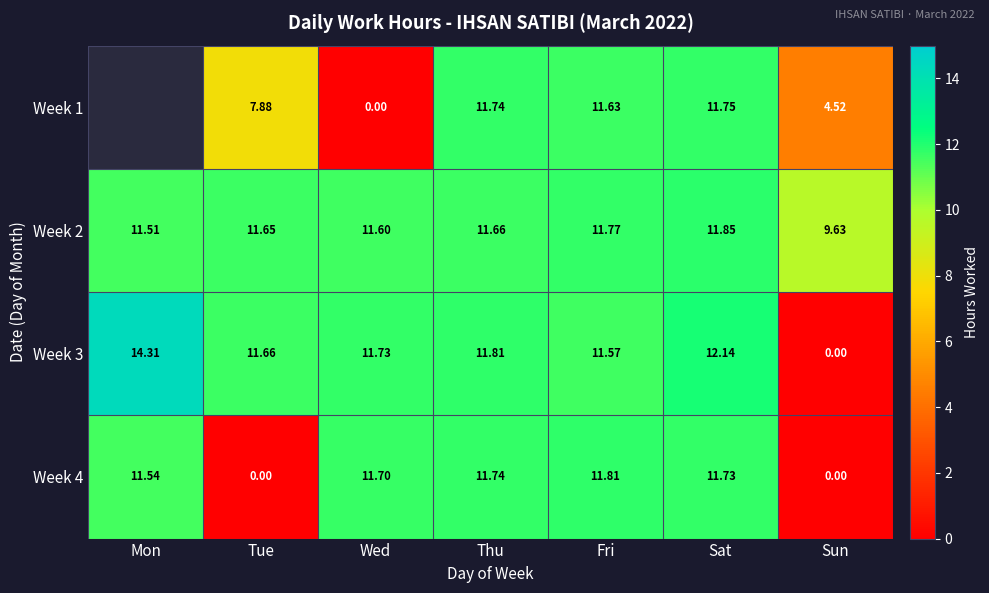

At which category is the sum across all series the highest?

Sat